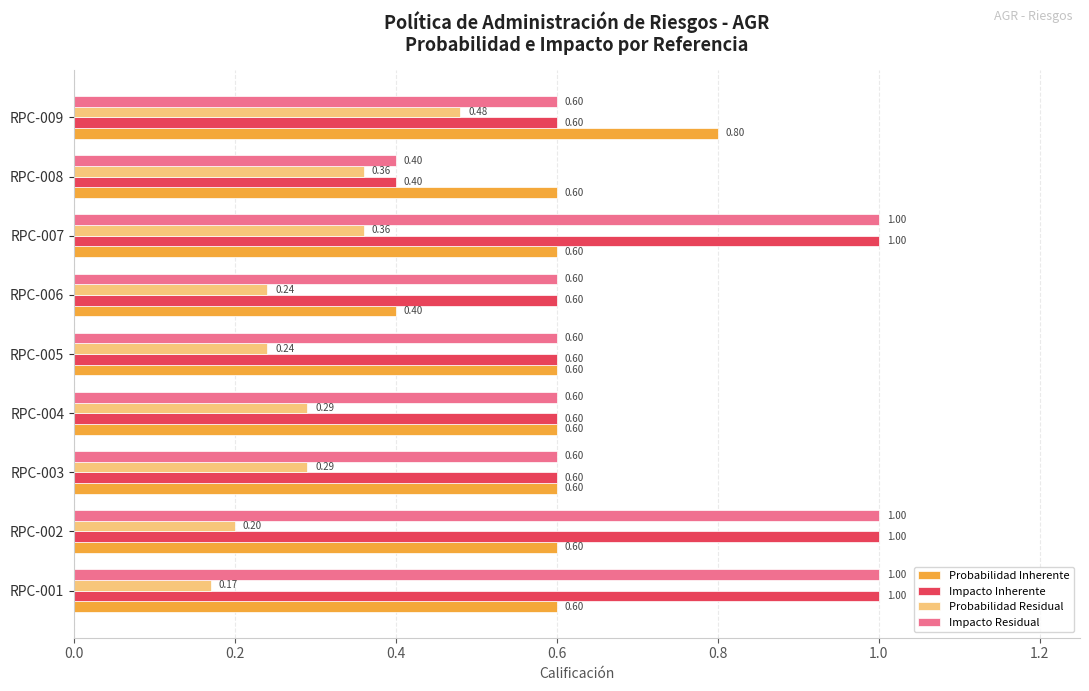

What is the difference between the highest and lowest values at RPC-001?

0.8